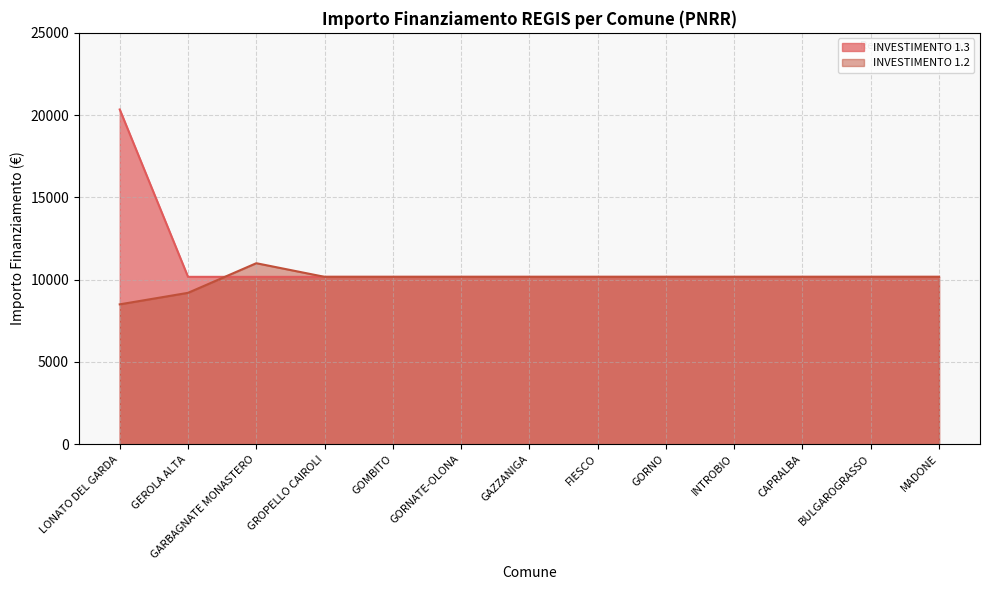

What is the average value of the INVESTIMENTO 1.2 series?

10032